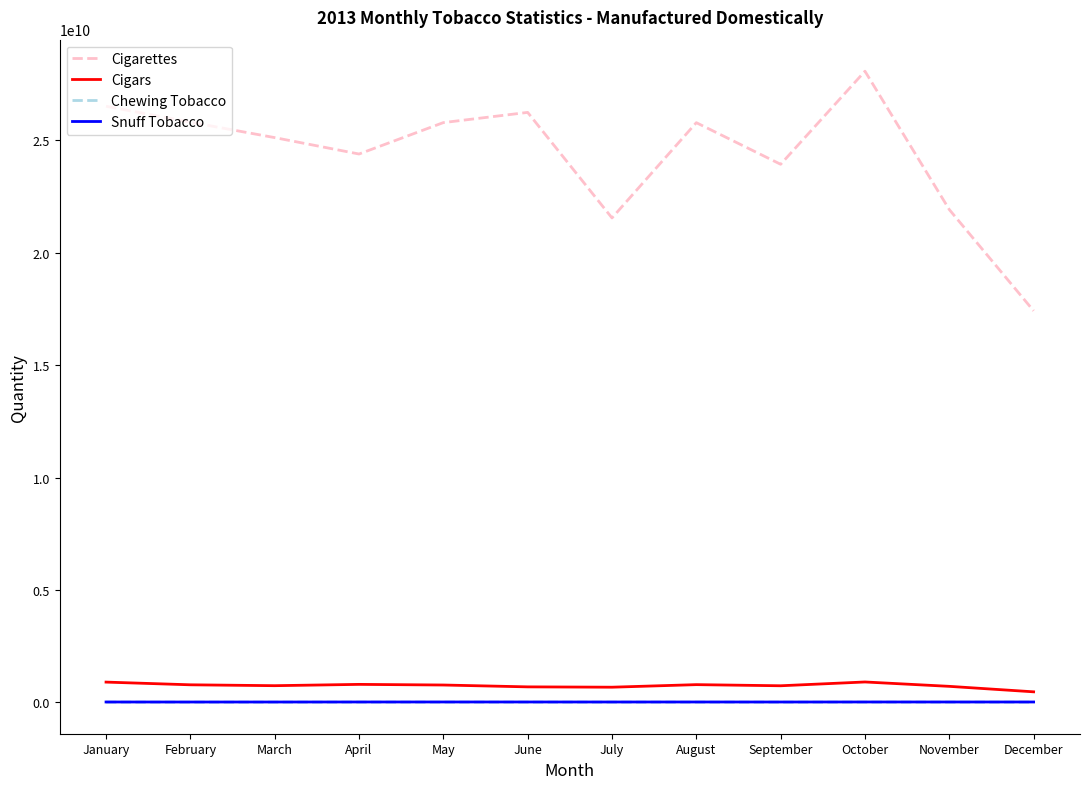

What is the difference between the maximum and minimum values in the Snuff Tobacco series?

1812085